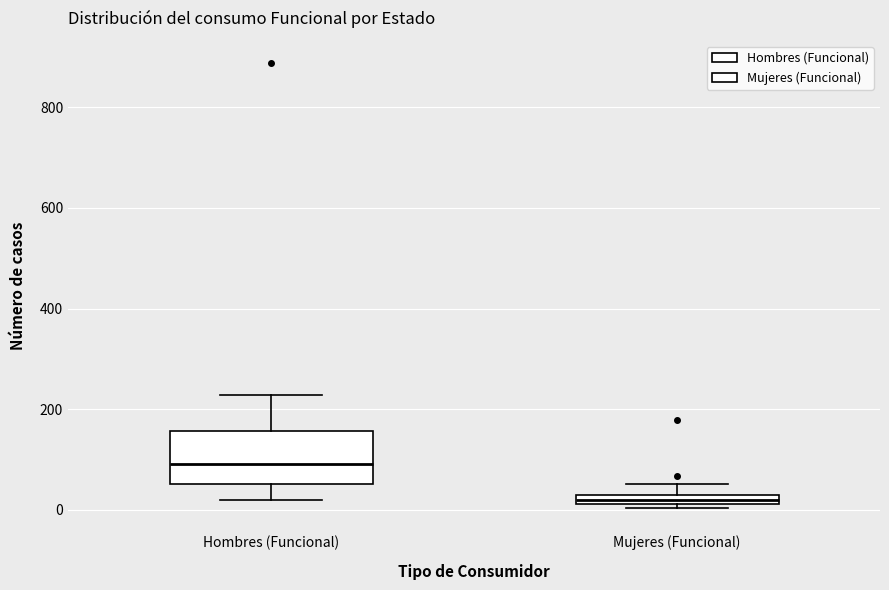

Where is the upper edge of the box for Hombres (Funcional) on the y-axis? The values are not printed on the chart, so give them approximately, as read against the axis.

160